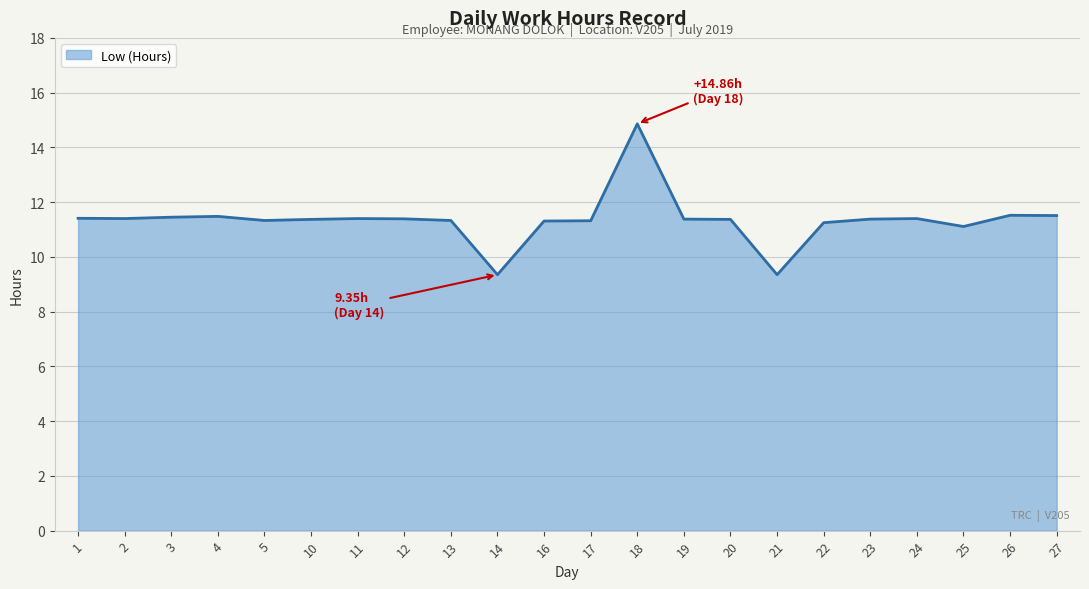

What is the sum of the values at 4 and 11?

22.9